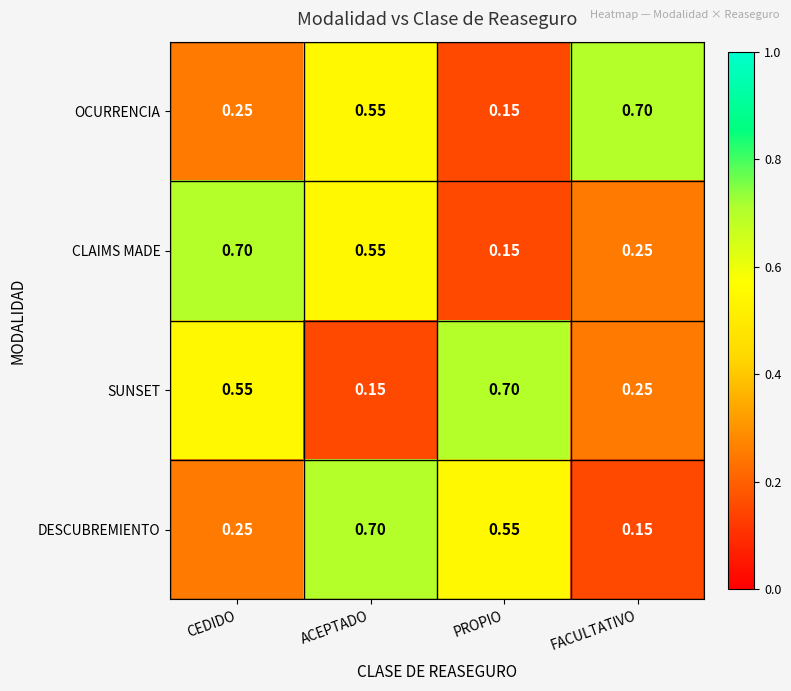

At which category is the sum across all series the highest?

ACEPTADO